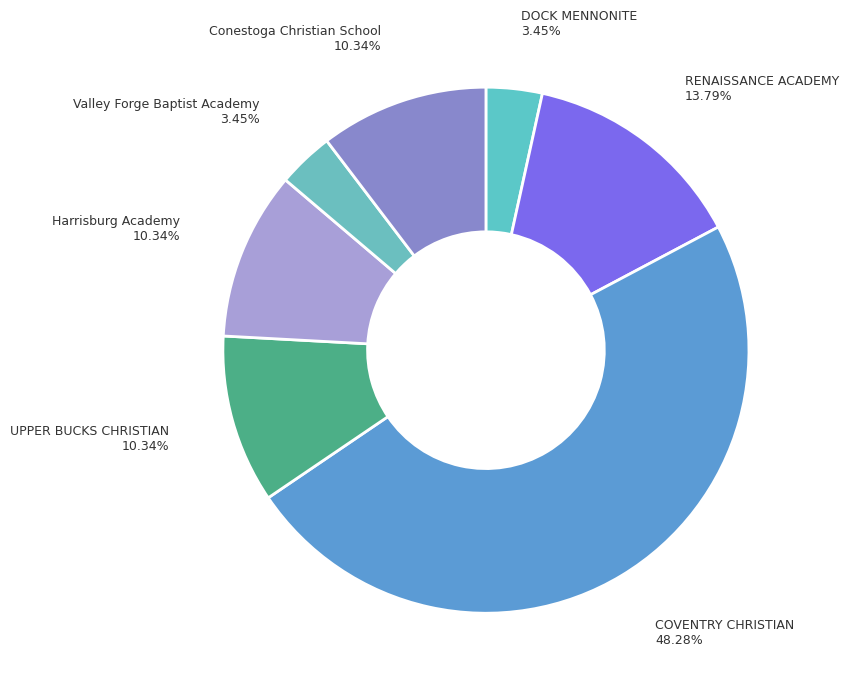

The COVENTRY CHRISTIAN slice represents 48% of the pie. True or false?

True